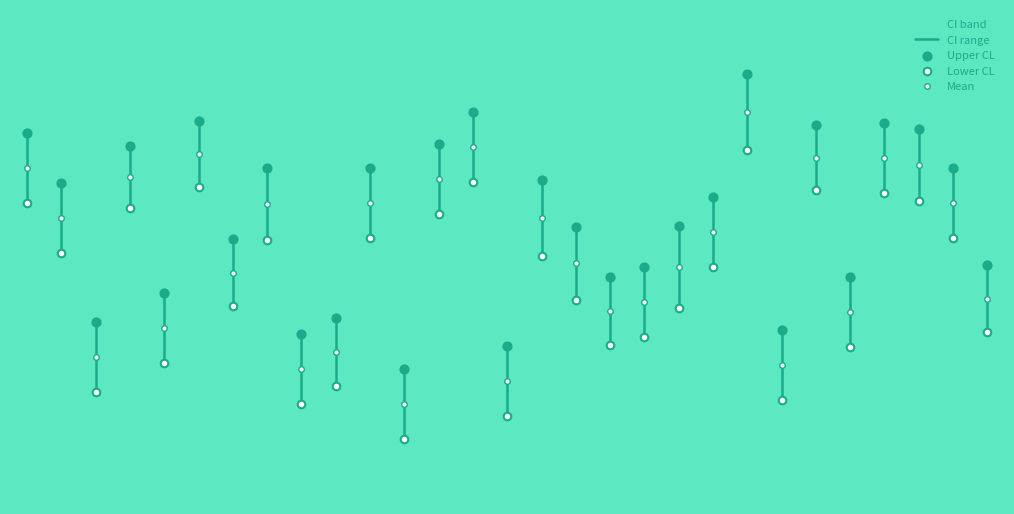

At how many categories does at least one series exceed 2?

15